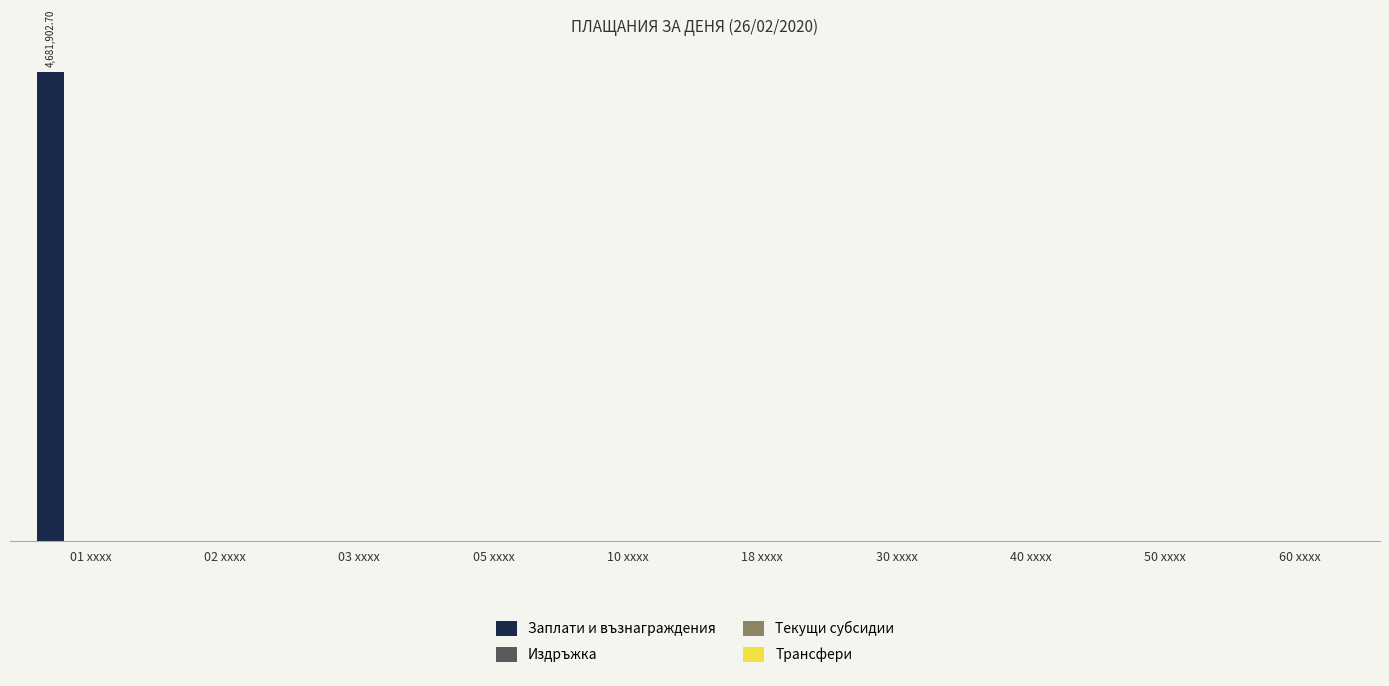

Are the bars horizontal?

No